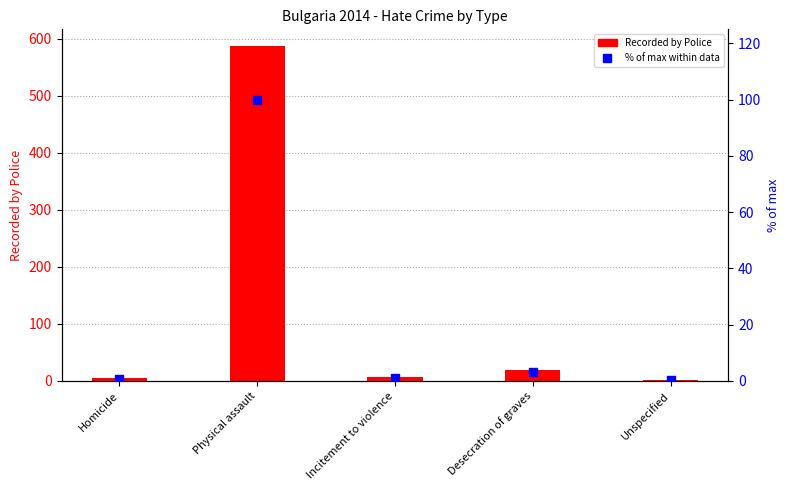

At how many categories does at least one series exceed 123?

1